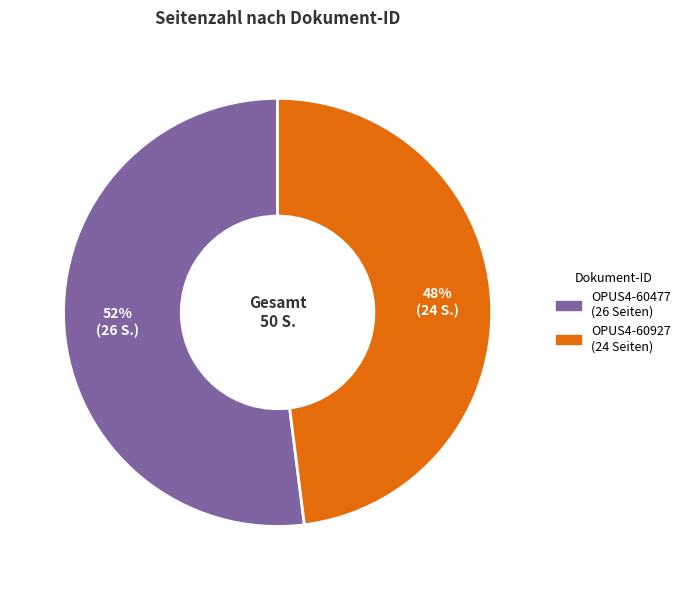

To the nearest percent, what portion does OPUS4-60477 represent?

52%